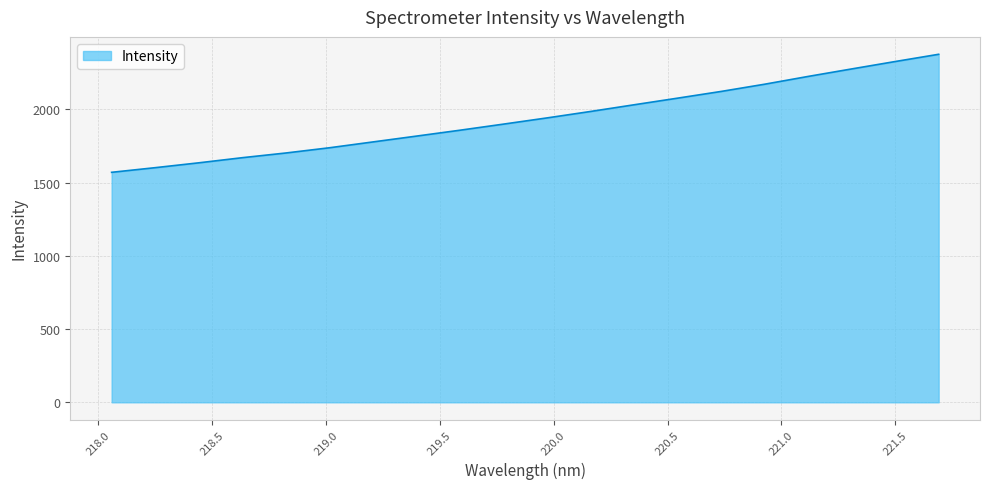

What is the smallest value displayed?

1569.7